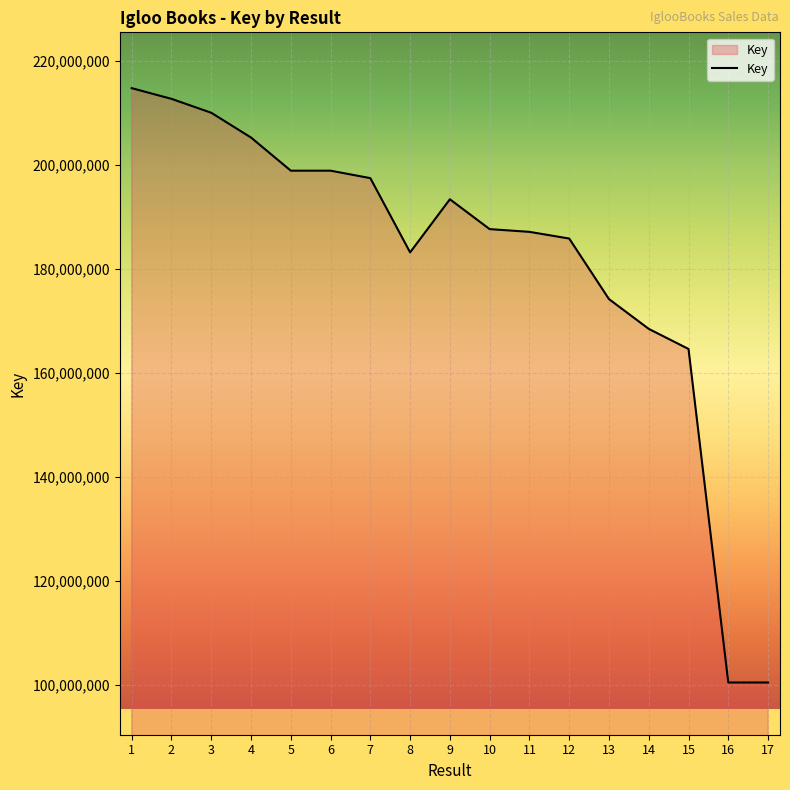

What is the difference between the maximum and minimum values?

114289753